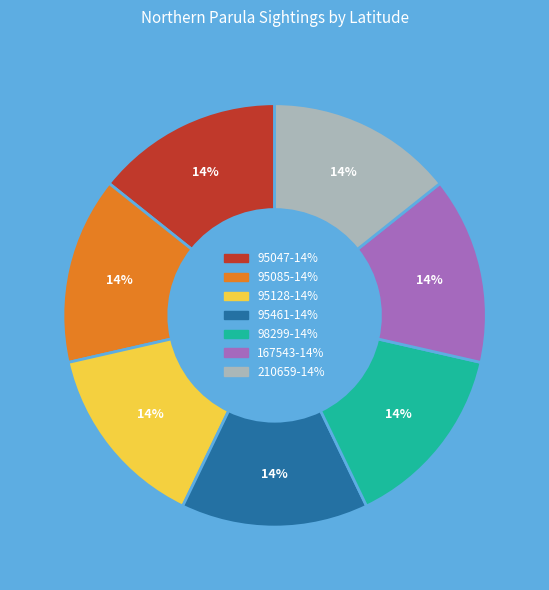

What is the ratio of the value at 210659 to the value at 167543?

1.0